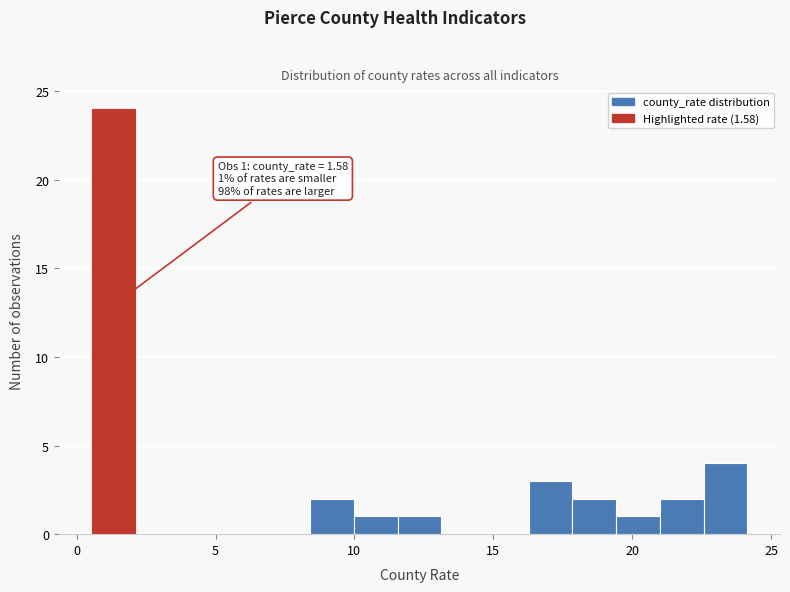

Around what value on the x-axis is the tallest bar? Give the approximate position of its centre, as read against the axis.

1.5